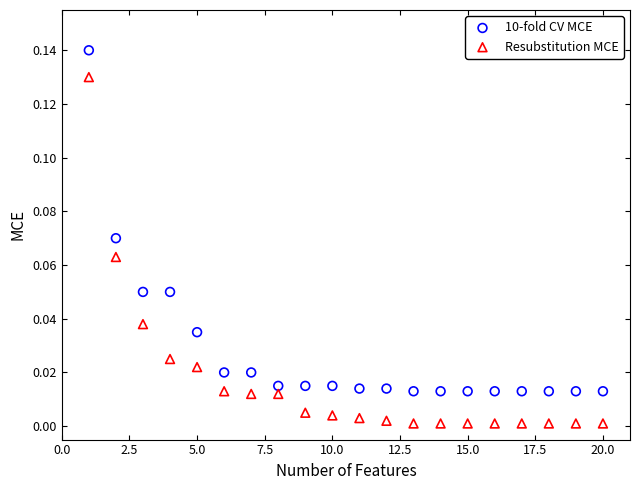

Which series has the widest spread of Y values?

Resubstitution MCE